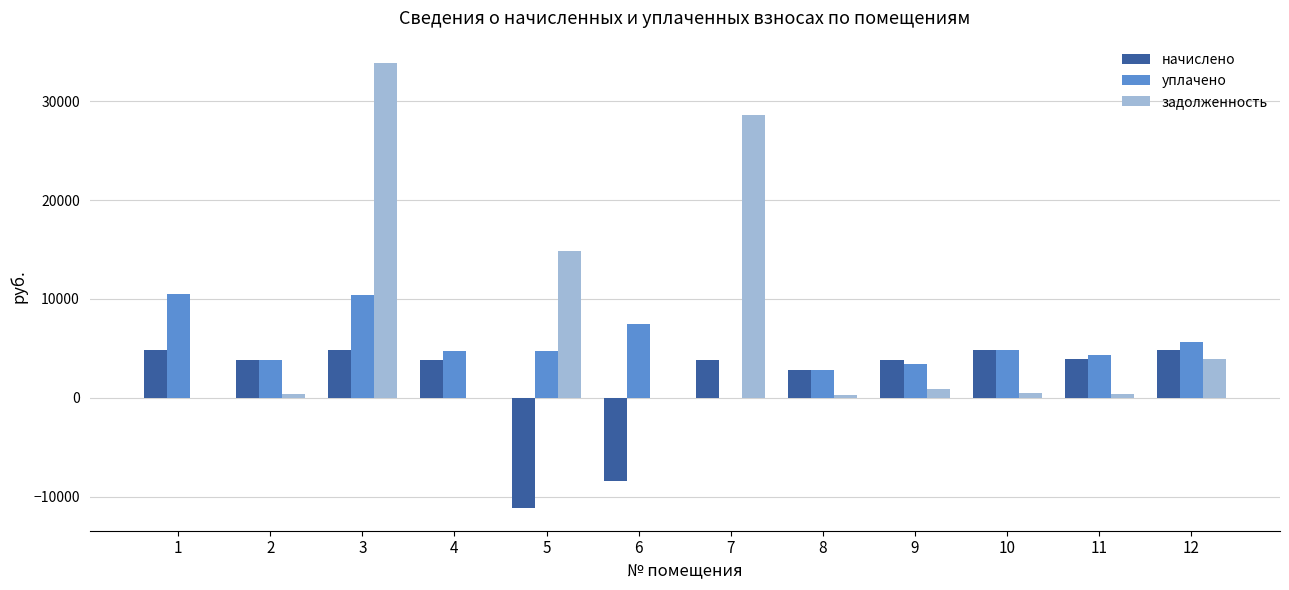

What is the sum of the задолженность values at 2 and 4?

429.9